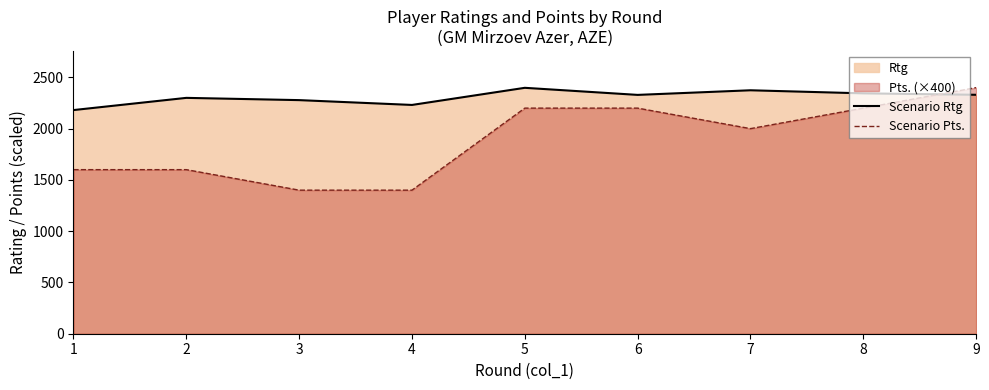

At which category is the sum across all series the highest?

9